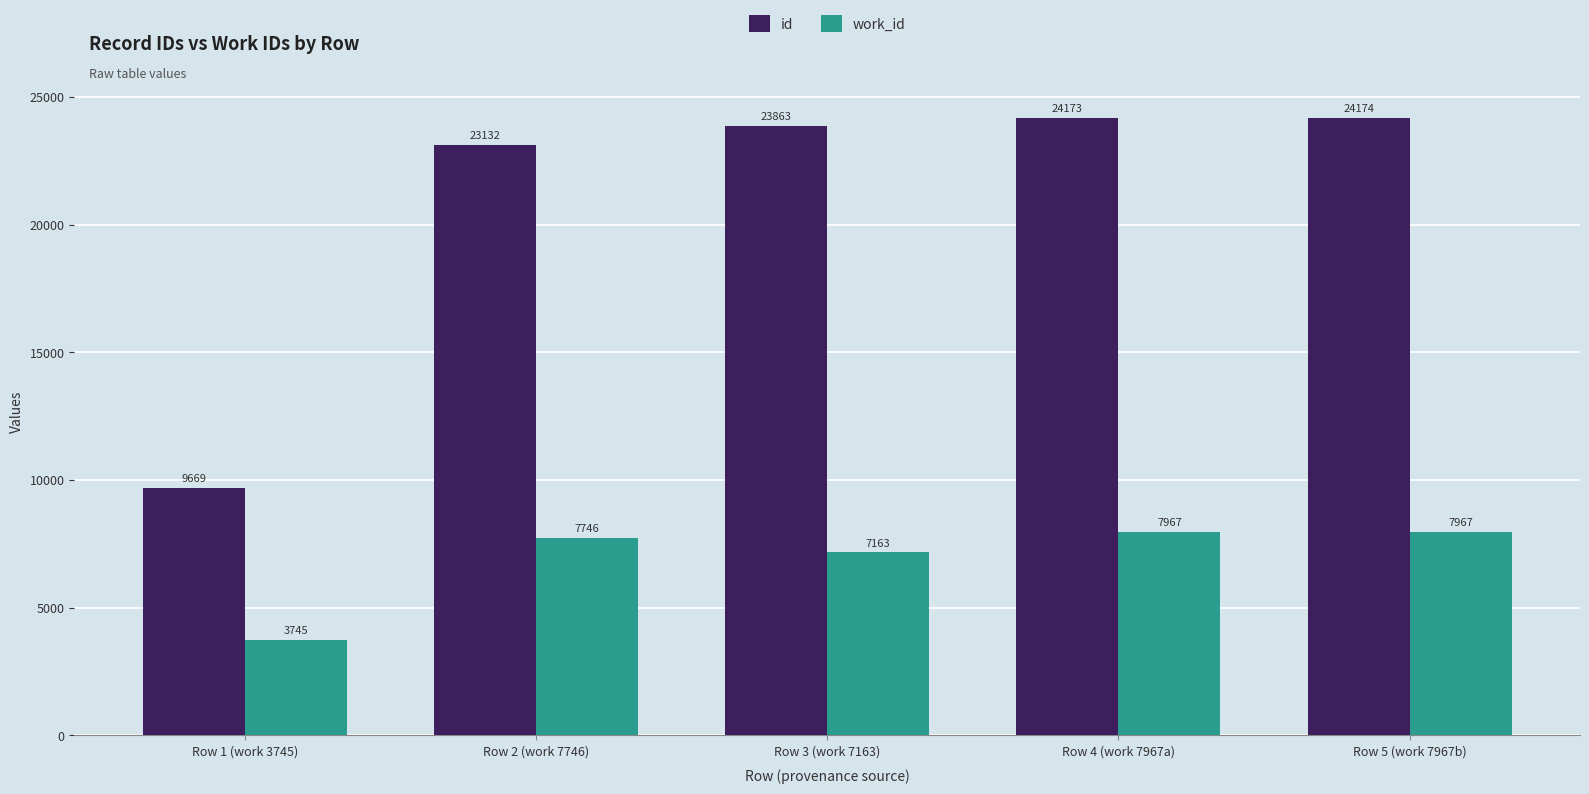

What is the approximate value of work_id at Row 3 (work 7163)?

7163